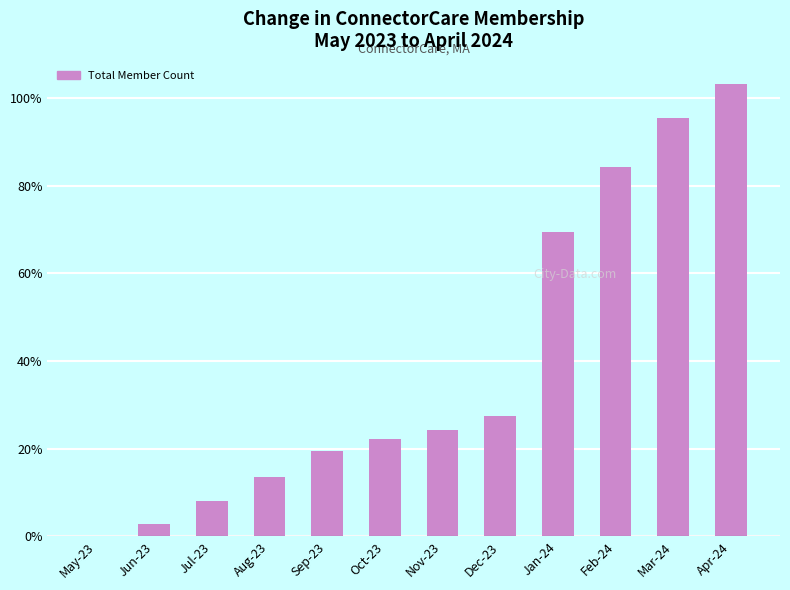

What is the maximum value shown in the chart?

103.3